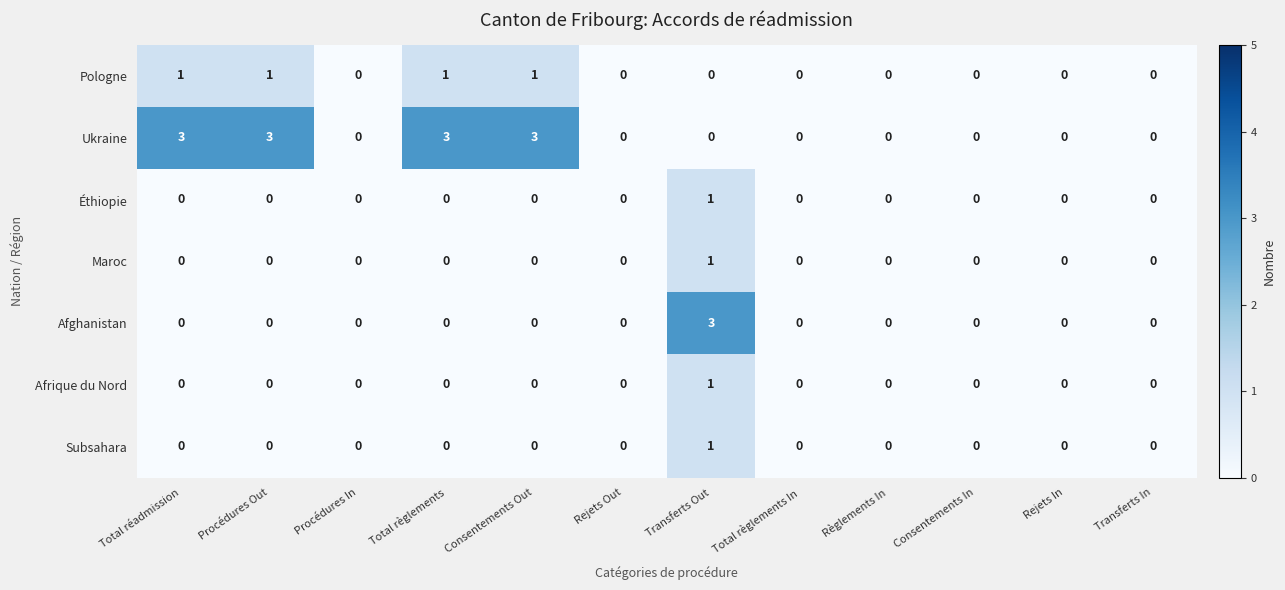

What is the spread (max minus min) of values at Total règlements?

3